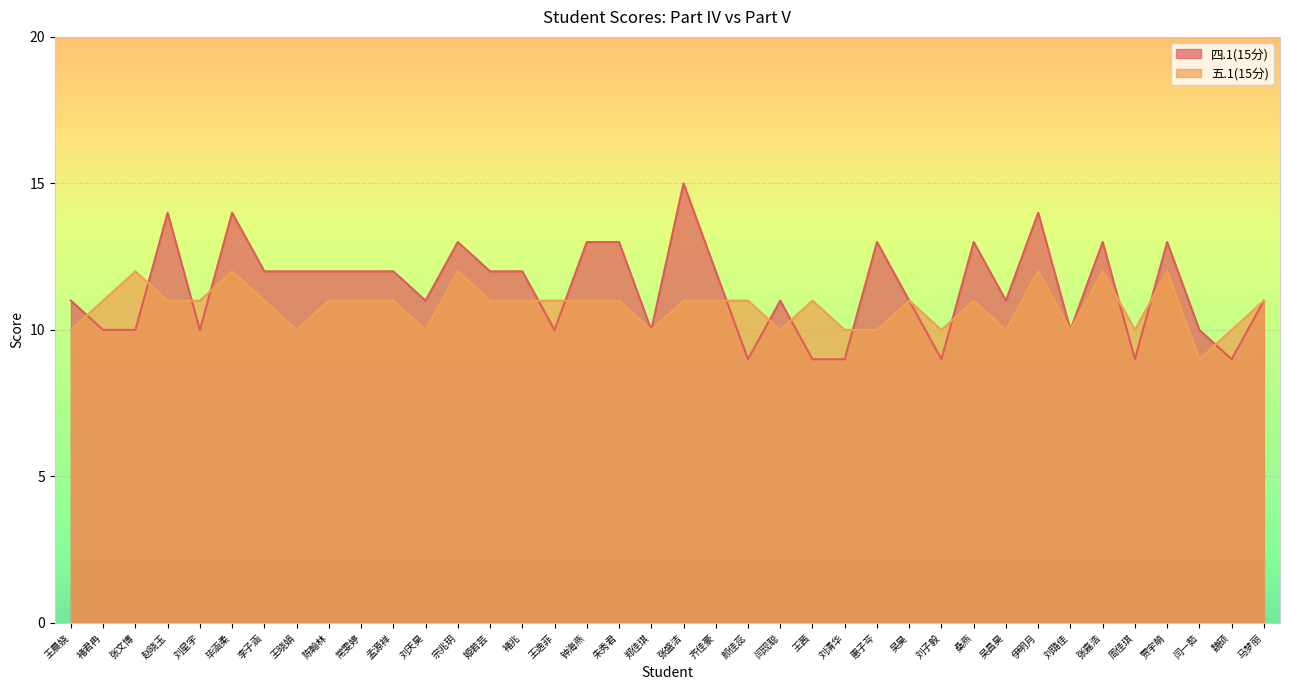

Which series changed the most between 孟源祥 and 闫一茹?

四.1(15分)